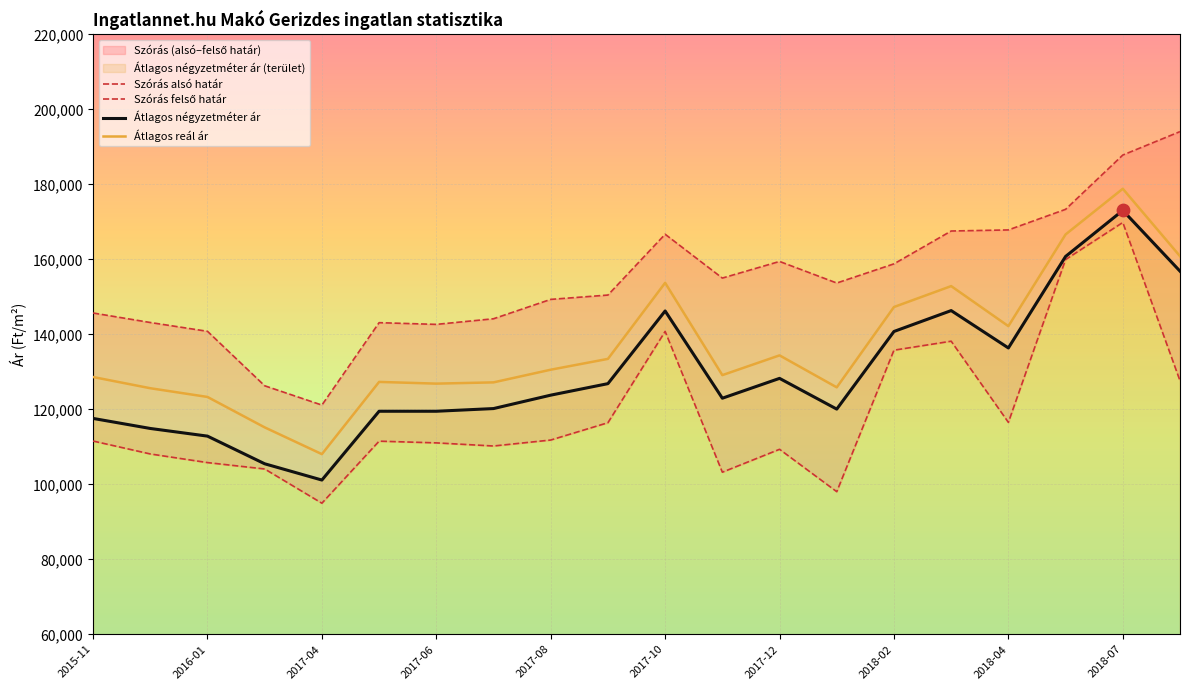

Which series reaches the maximum Y coordinate?

Szórás felső határ